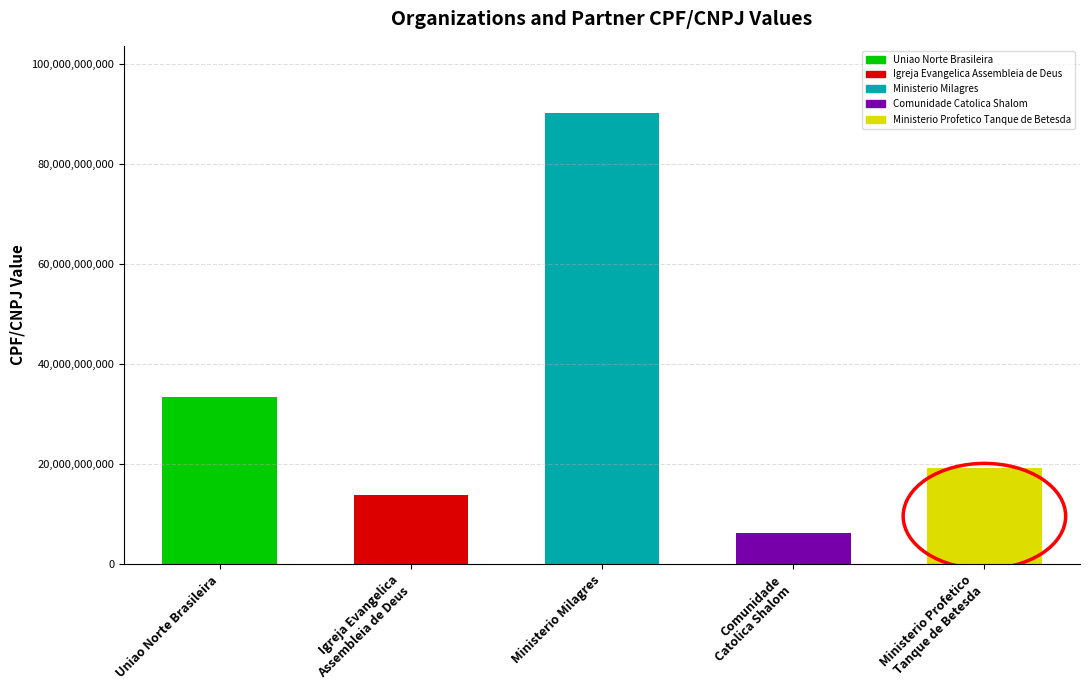

Rank the categories by value from lowest to highest.

Comunidade
Catolica Shalom, Igreja Evangelica
Assembleia de Deus, Ministerio Profetico
Tanque de Betesda, Uniao Norte Brasileira, Ministerio Milagres